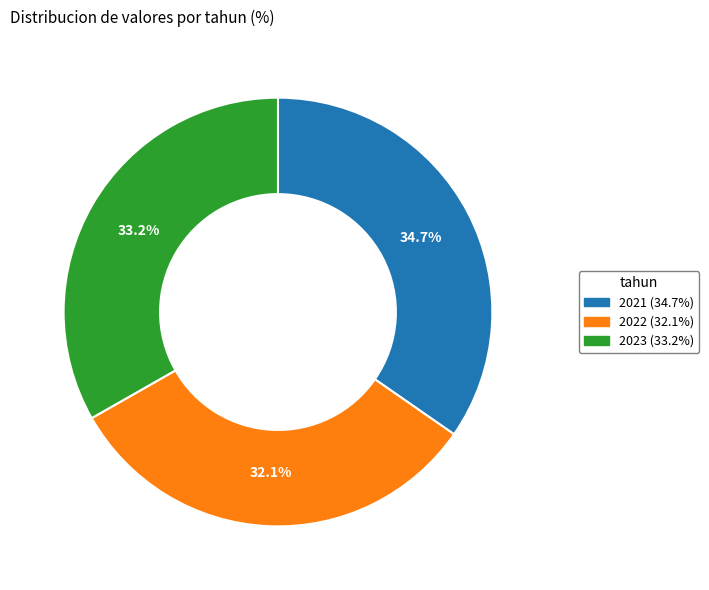

How many slices are in this pie chart?

3